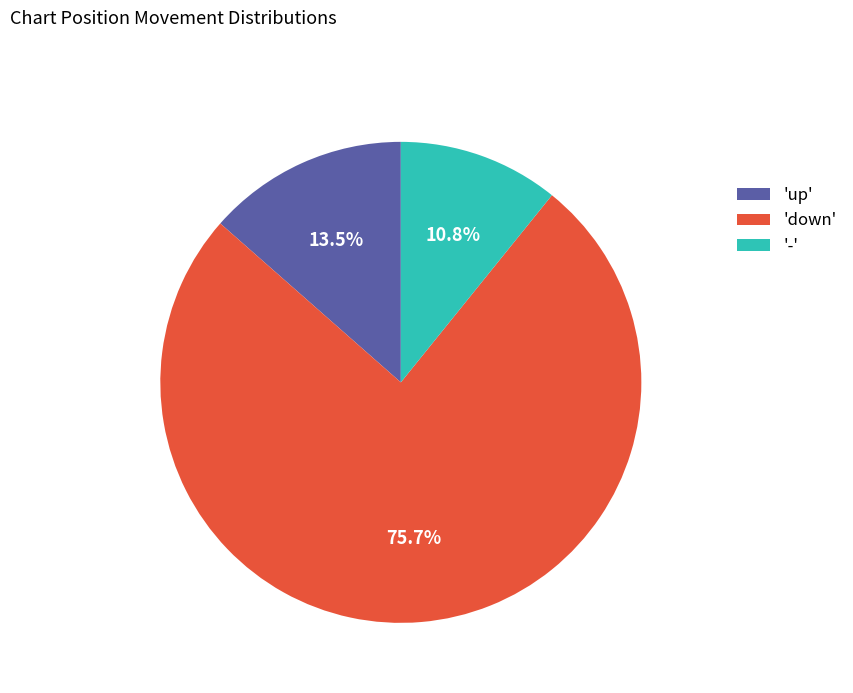

Is there any slice that represents more than half of the pie?

Yes